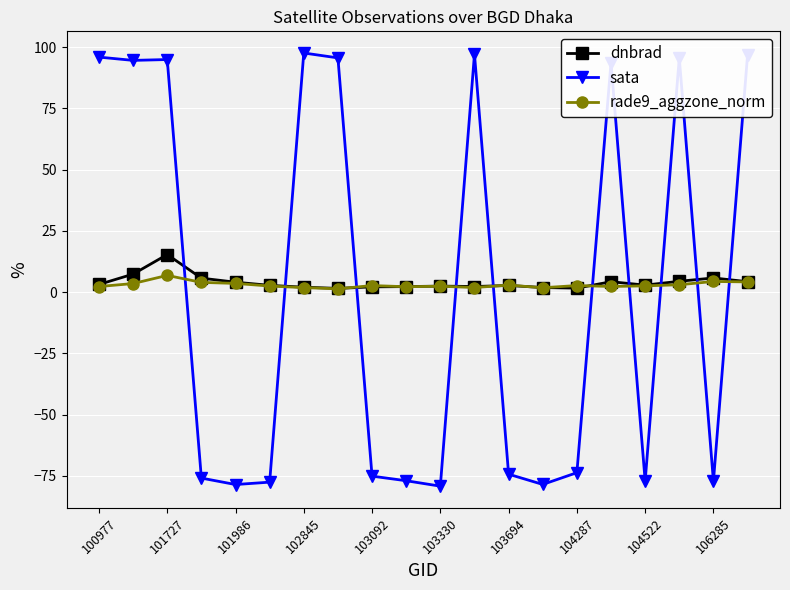

What is the greatest value displayed?

97.6